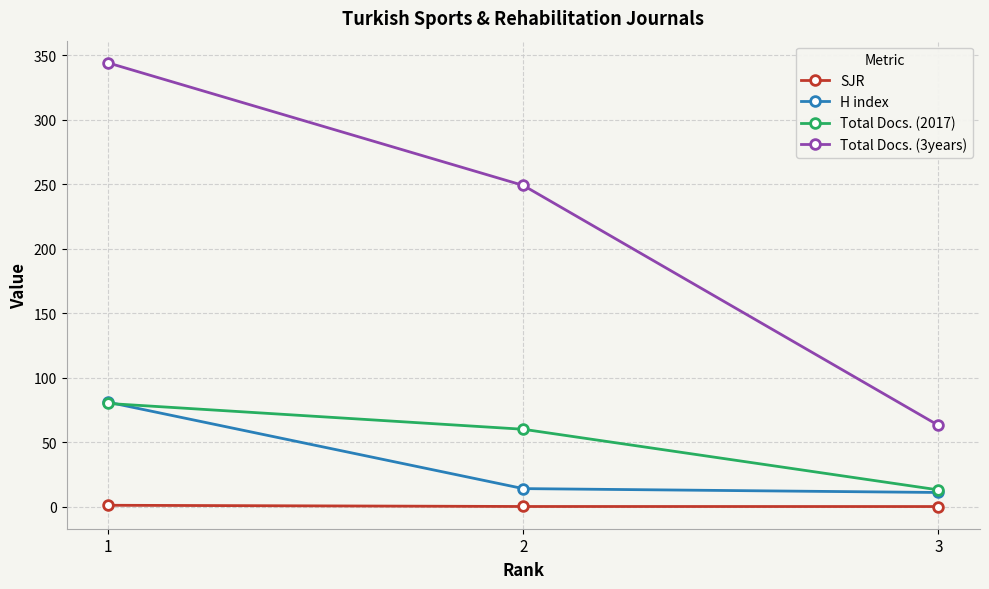

What is the difference between the maximum and second lowest values in the Total Docs. (3years) series?

95.0